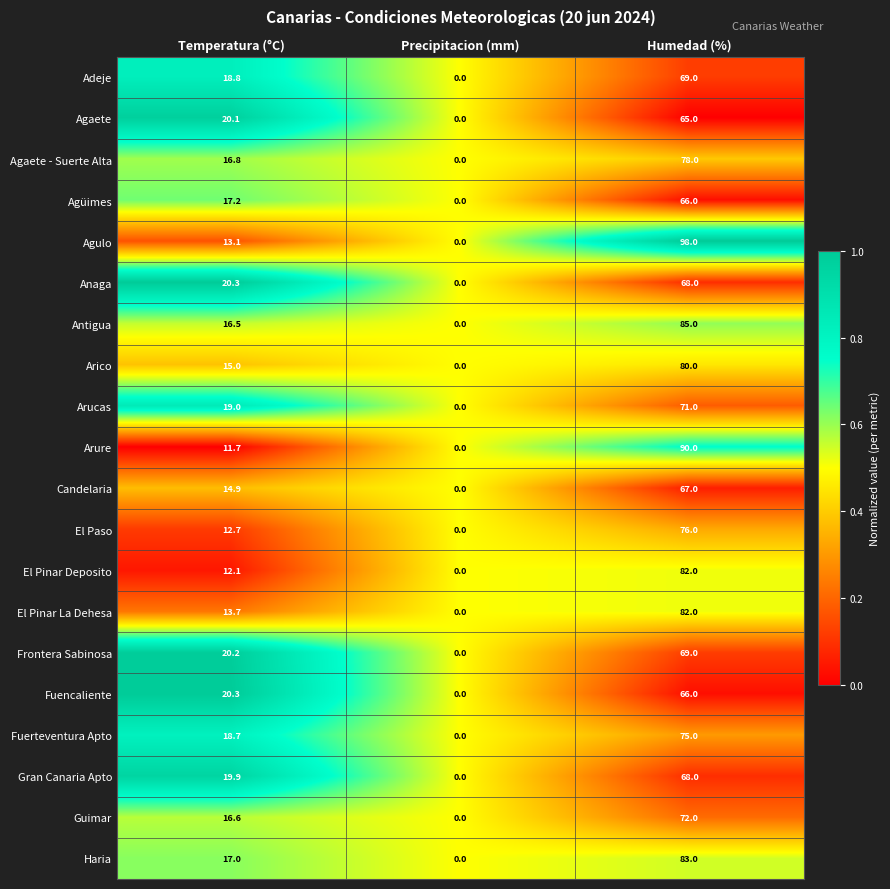

At which label does Agüimes first exceed 17?

Temperatura (°C)